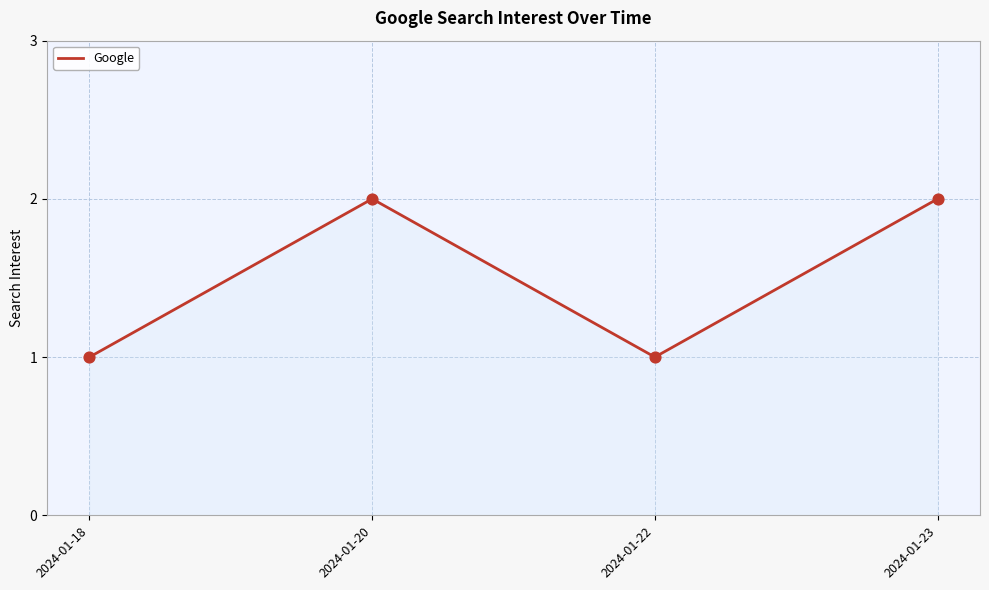

What is the change in value from 2024-01-18 to 2024-01-20?

+1